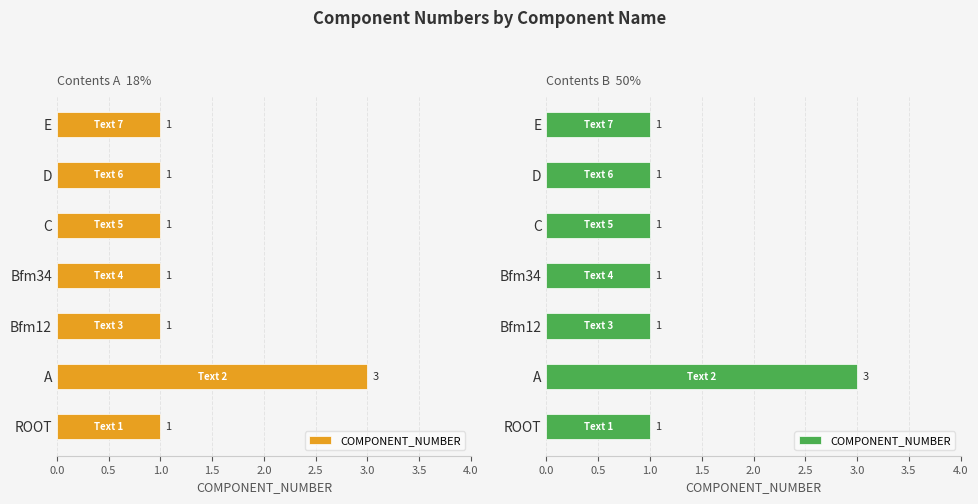

Reading left to right, transcribe all the data shown in this chart.

1	3	1	1	1	1	1